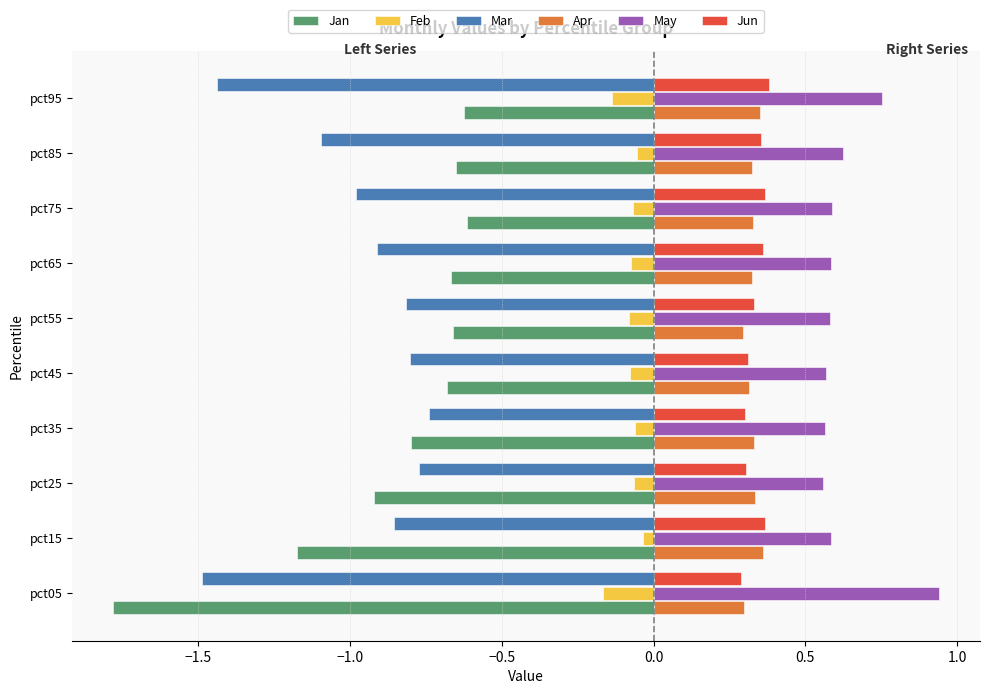

The value of Jun at pct75 is 0.1. True or false?

False